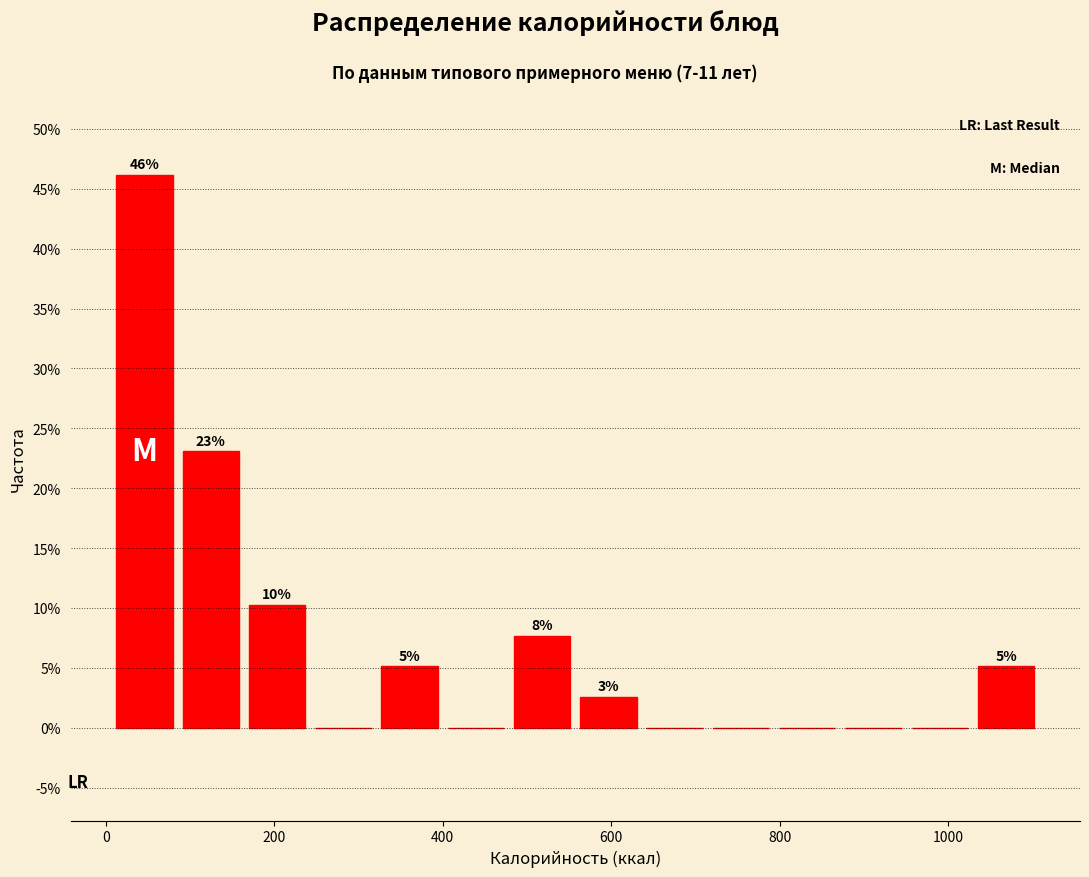

Around what value on the x-axis is the tallest bar? Give the approximate position of its centre, as read against the axis.

40